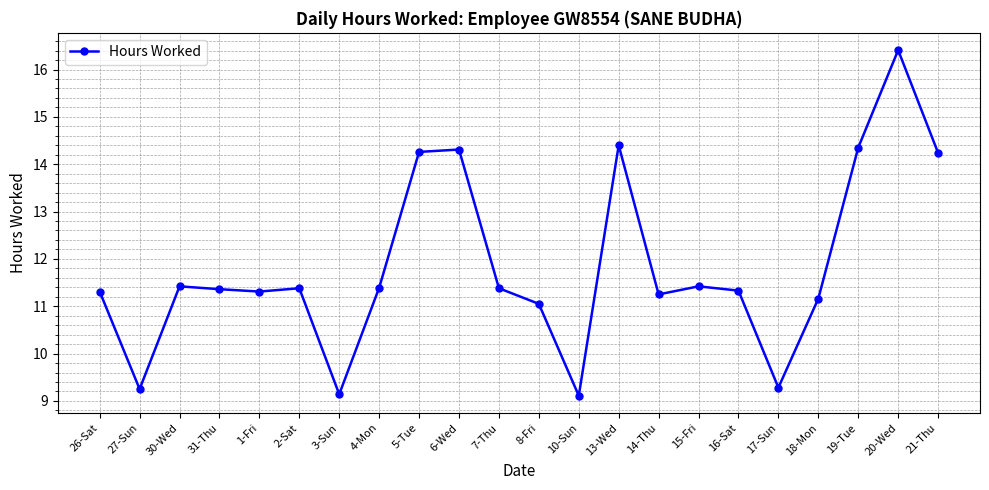

What is the smallest value displayed?

9.1